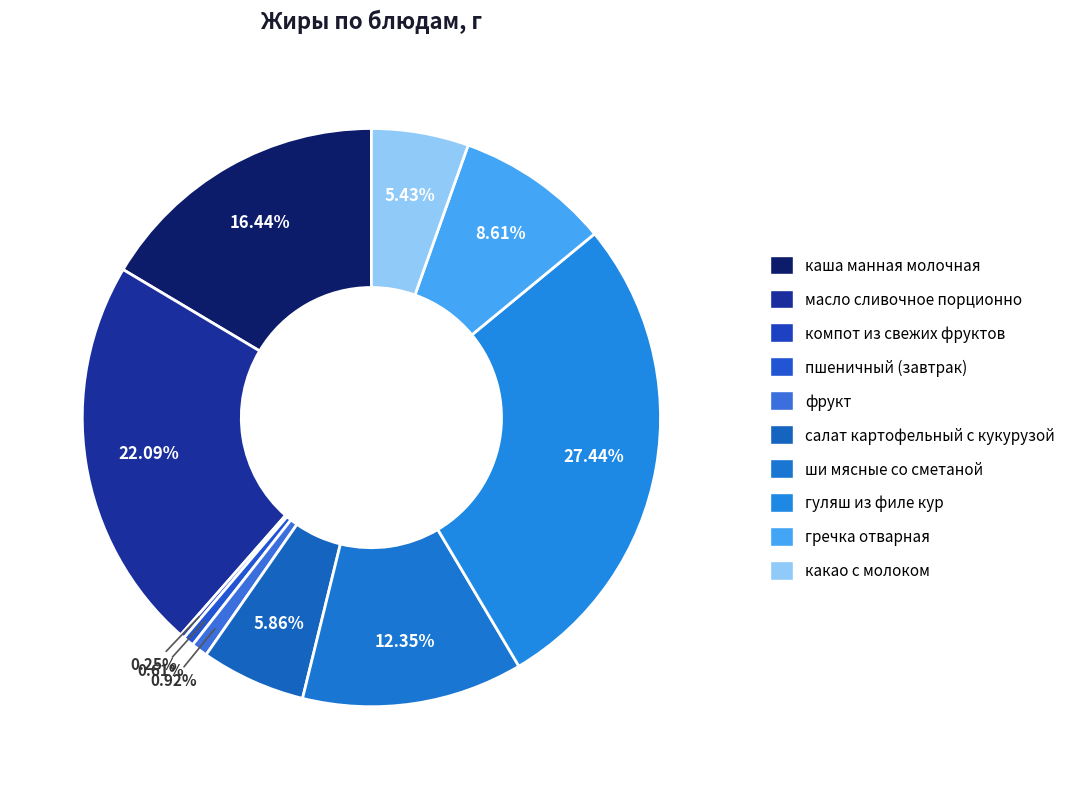

Does ши мясные со сметаной account for over 50% of the chart?

No